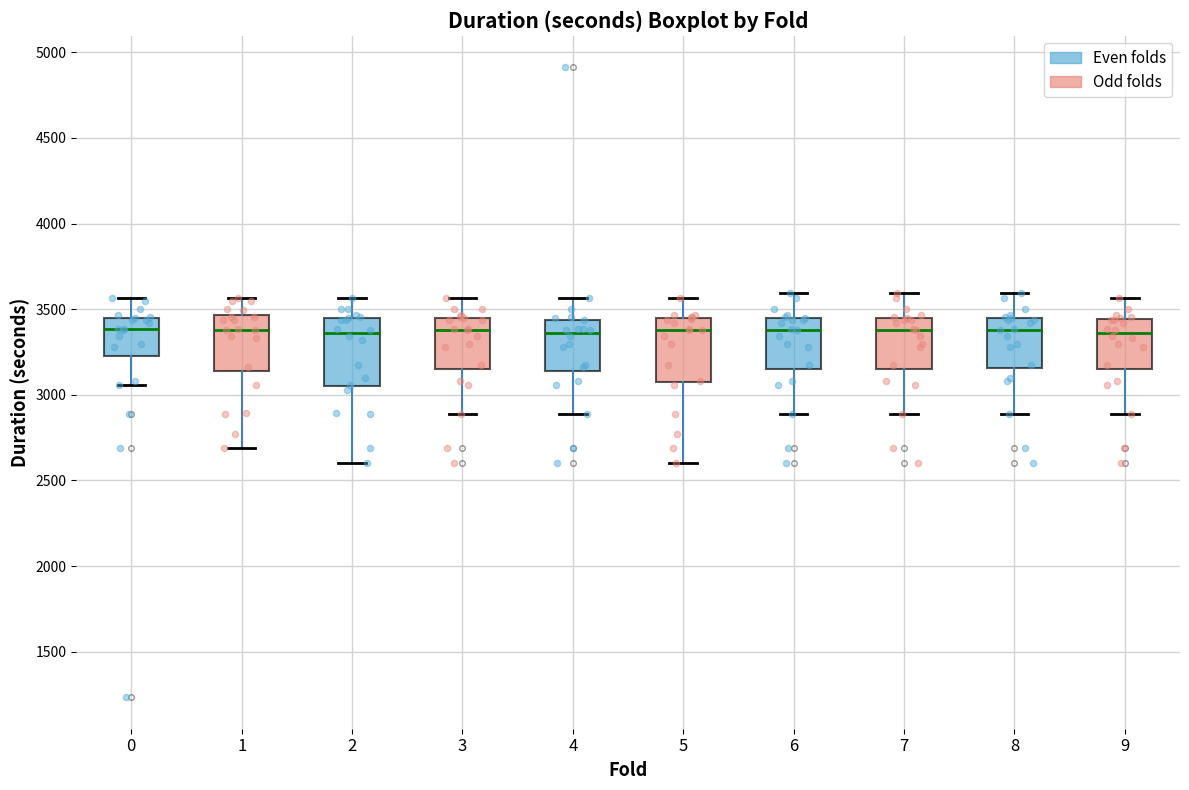

Reading left to right, read every box against the y-axis: the position of its median line, the range the box covers, and the ends of its whiskers. The values are not printed on the chart, so give them approximately, as read against the axis.

0: median 3400, box 3250 to 3450, whiskers 3050 to 3550
1: median 3400, box 3150 to 3450, whiskers 2700 to 3550
2: median 3350, box 3050 to 3450, whiskers 2600 to 3550
3: median 3400, box 3150 to 3450, whiskers 2900 to 3550
4: median 3350, box 3150 to 3450, whiskers 2900 to 3550
5: median 3400, box 3100 to 3450, whiskers 2600 to 3550
6: median 3400, box 3150 to 3450, whiskers 2900 to 3600
7: median 3400, box 3150 to 3450, whiskers 2900 to 3600
8: median 3400, box 3150 to 3450, whiskers 2900 to 3600
9: median 3350, box 3150 to 3450, whiskers 2900 to 3550